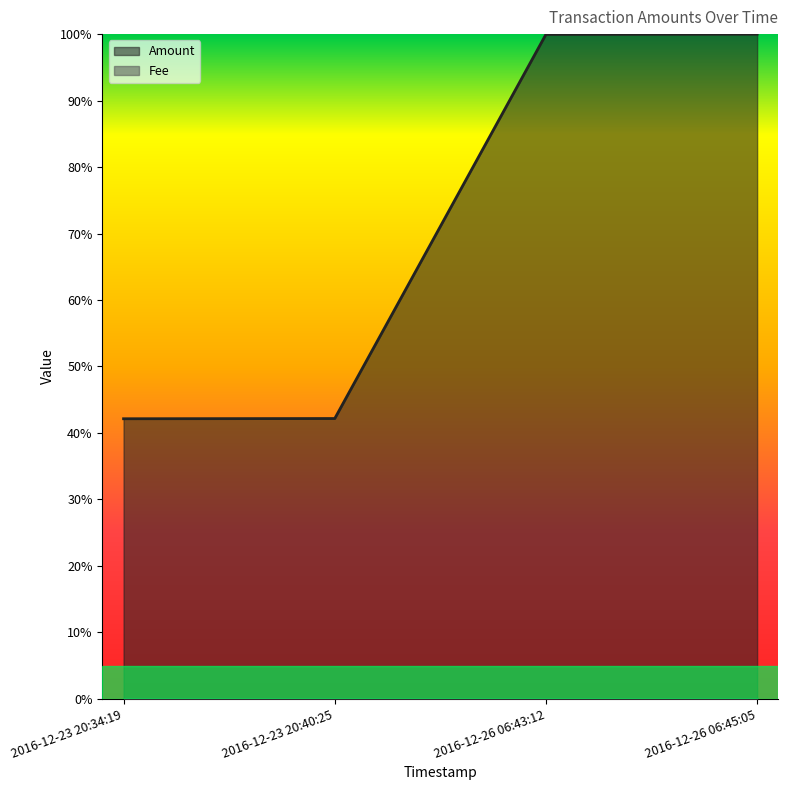

Which label corresponds to the largest value in the chart?

2016-12-26 06:45:05